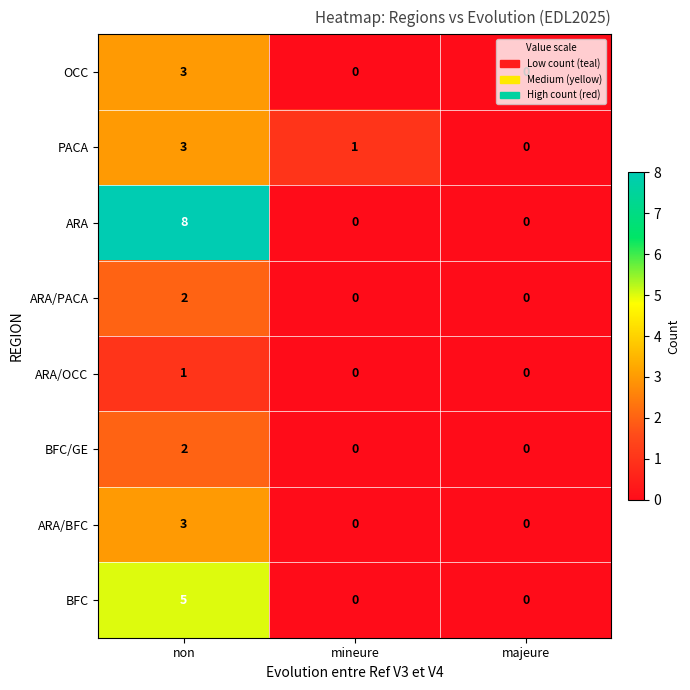

True or false: BFC has a value of -2 at mineure.

False